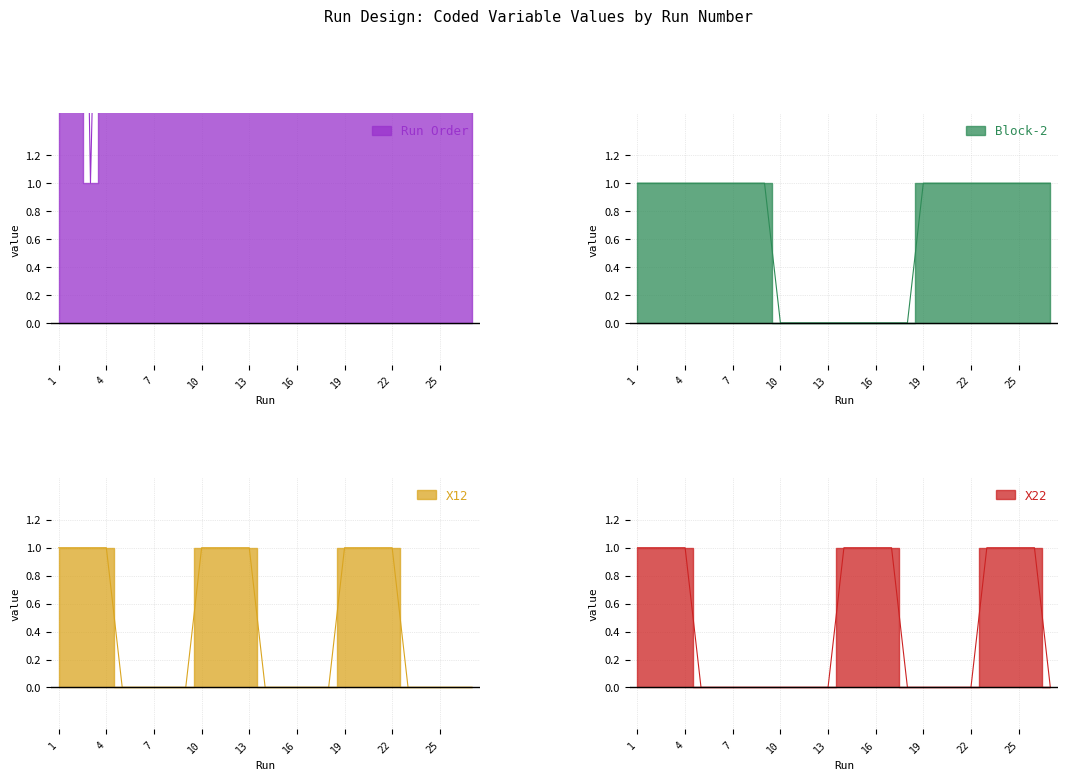

Between which two adjacent categories do X12 and Block-2 first intersect?

9 and 10